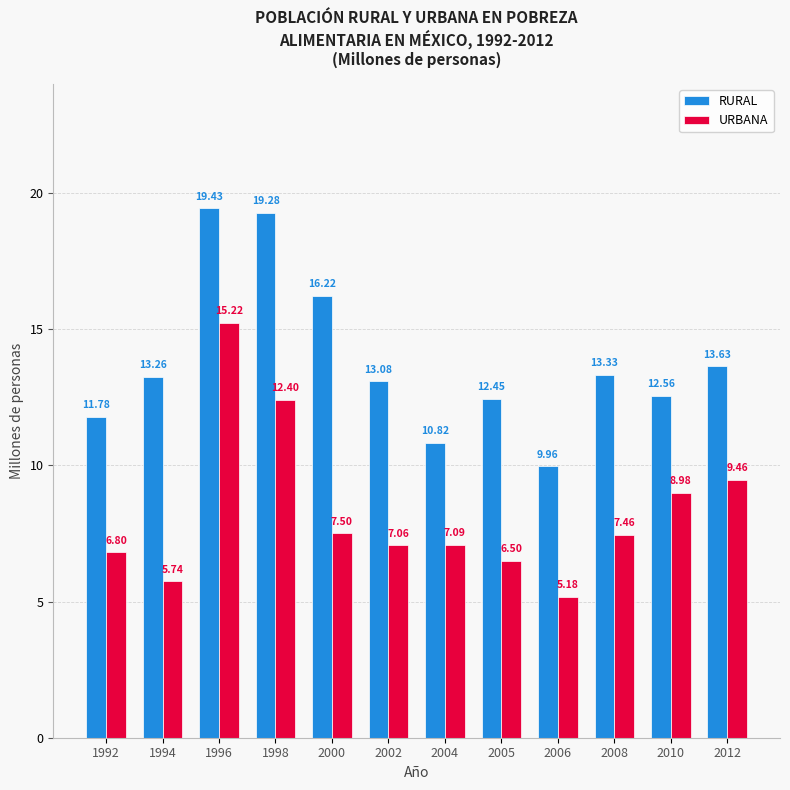

Which category has the highest value across all series?

1996